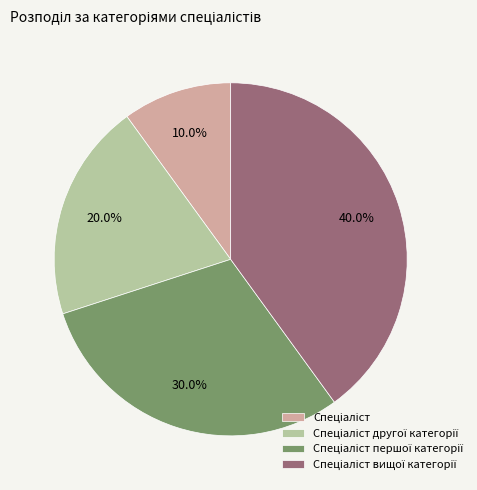

Does any single category account for the majority?

No